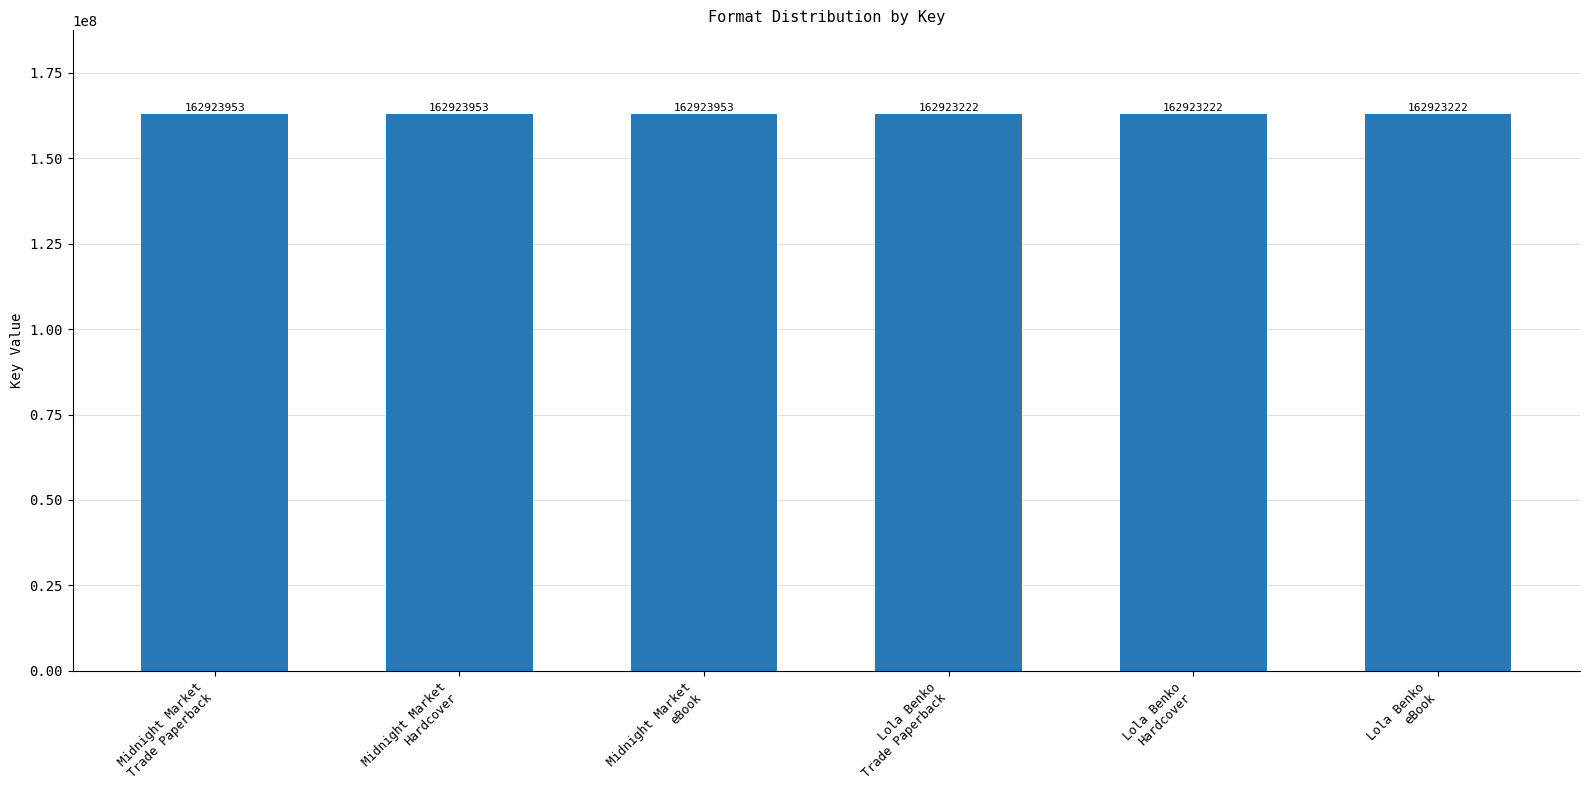

Reading right to left, extract all data points from this chart.

Lola Benko
eBook=162923222	Lola Benko
Hardcover=162923222	Lola Benko
Trade Paperback=162923222	Midnight Market
eBook=162923953	Midnight Market
Hardcover=162923953	Midnight Market
Trade Paperback=162923953